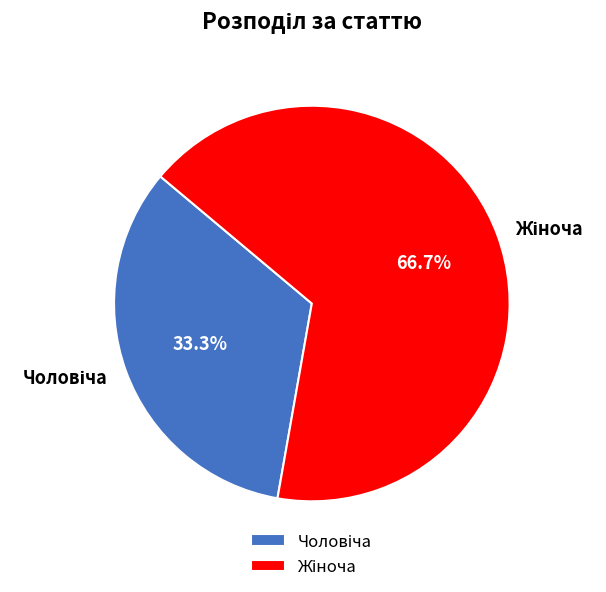

Is there any slice that represents more than half of the pie?

Yes